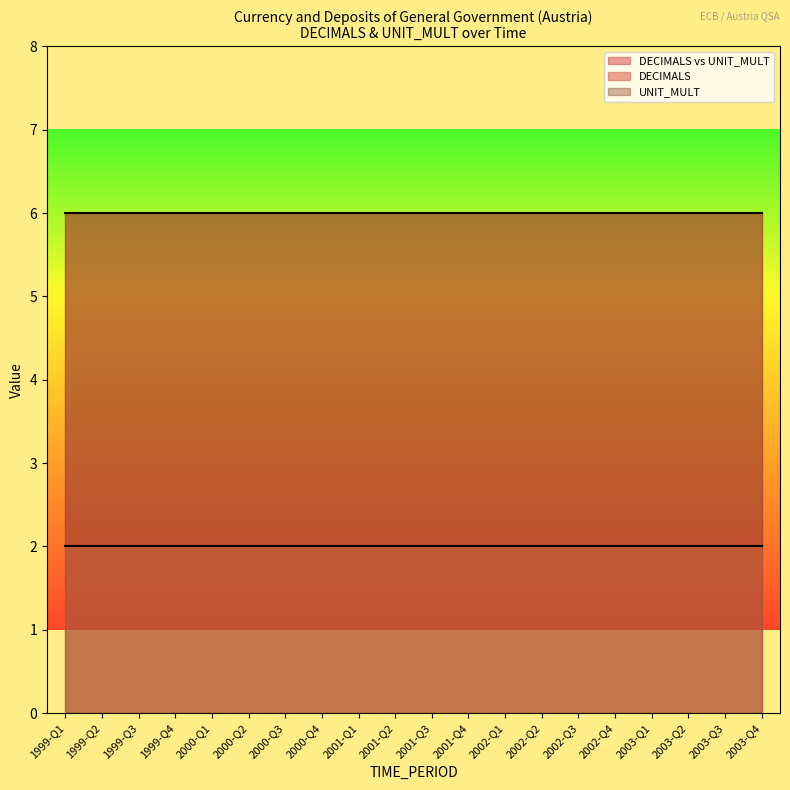

How many categories are shown in the chart?

20